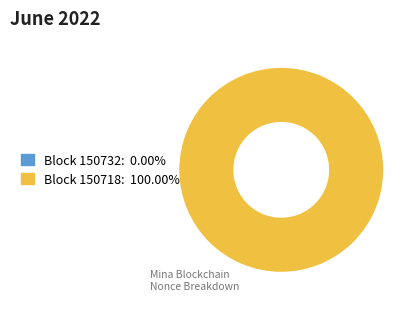

Rank the categories by value from lowest to highest.

150732, 150718